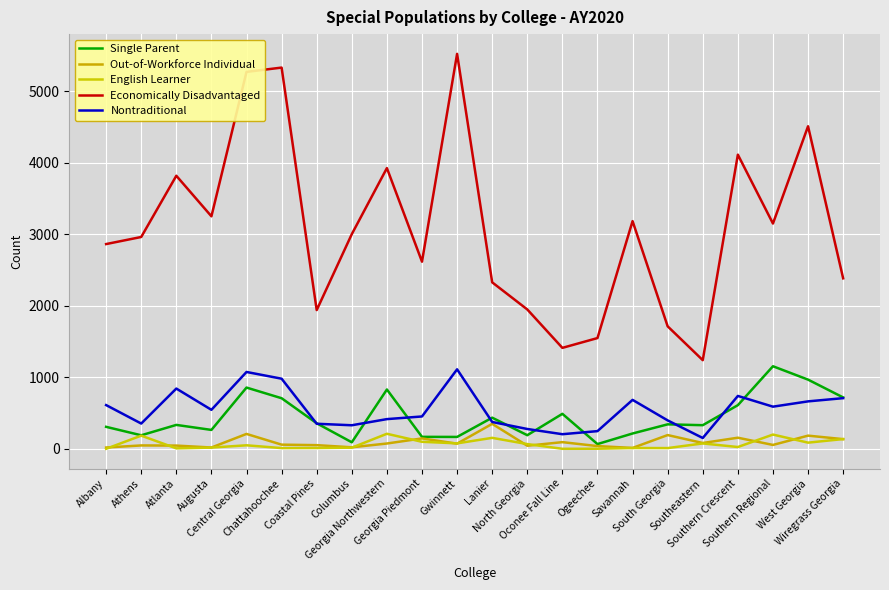

Which has a higher value, Ogeechee or Atlanta?

Atlanta